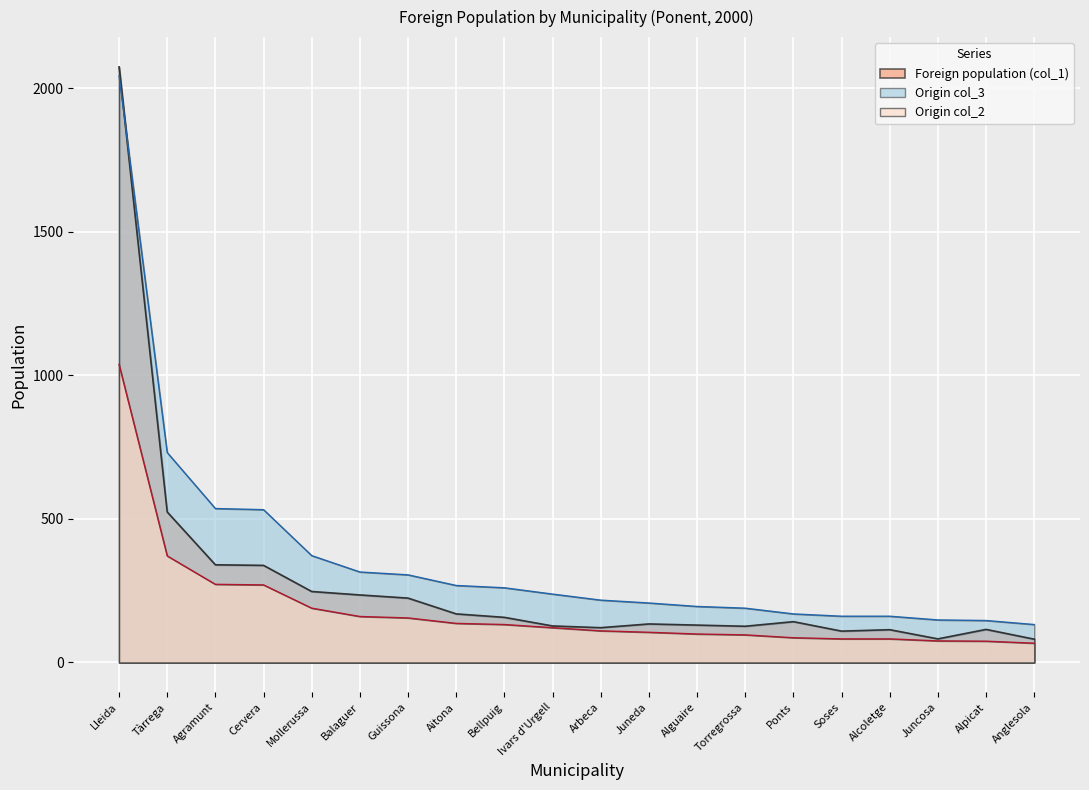

How many lines are shown in the chart?

3